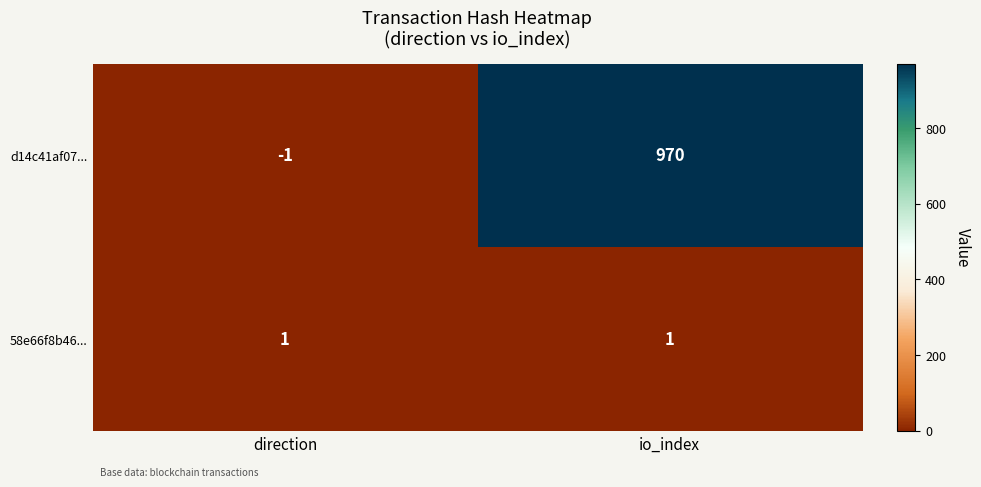

At direction, list the series in order from smallest to largest.

d14c41af07..., 58e66f8b46...